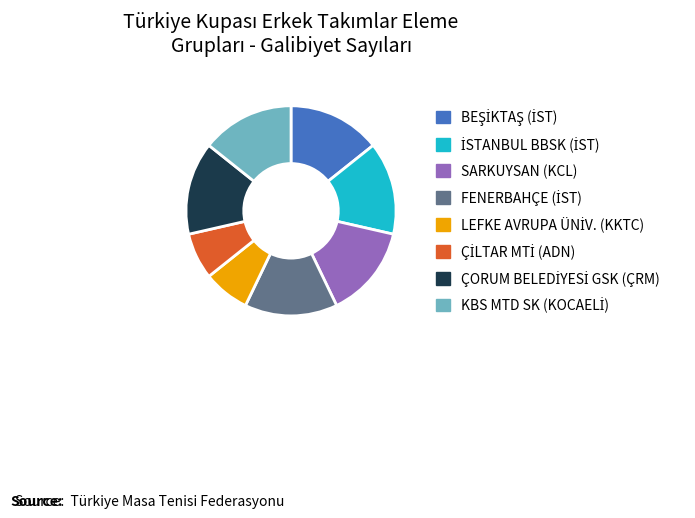

Does any single category account for the majority?

No